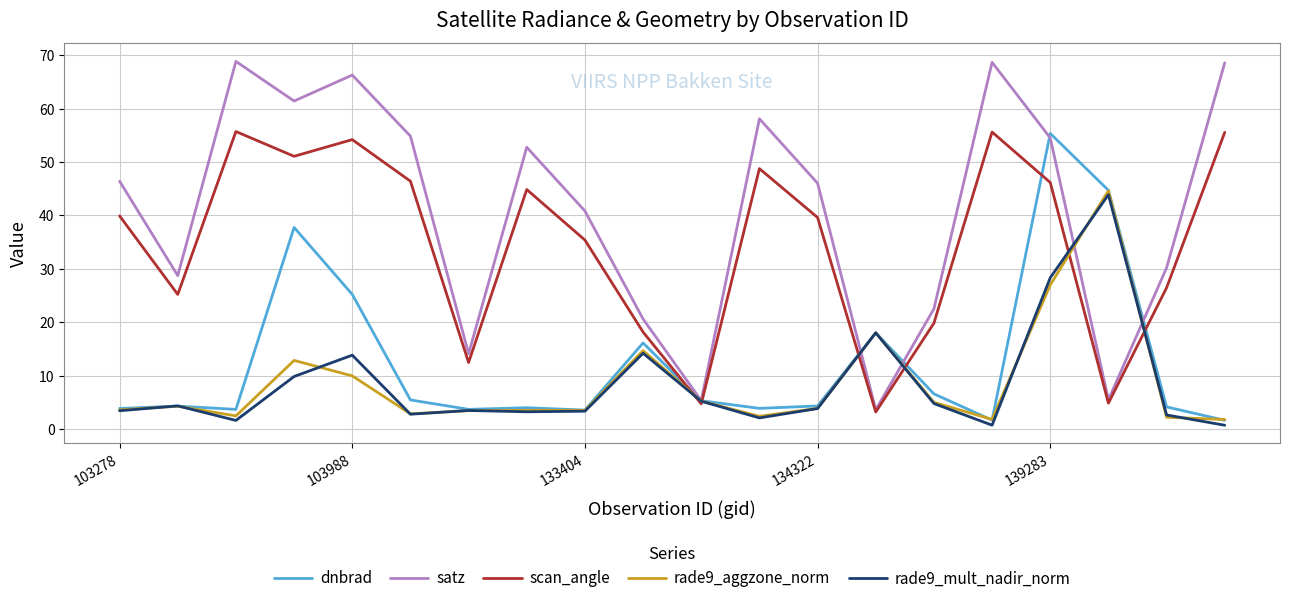

What is the greatest value displayed?

68.8